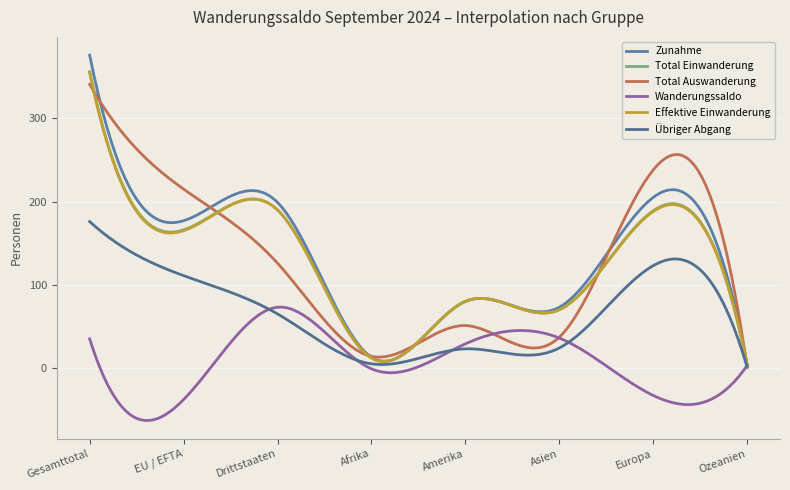

How many categories are shown in the chart?

300